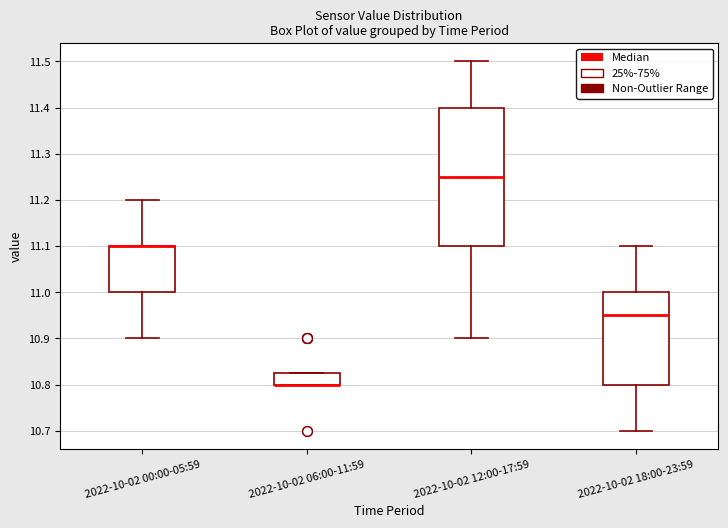

Reading left to right, transcribe this box plot: for each box, give where its median line is, the range the box spans, and where its two whiskers end, as read against the y-axis. The values are not printed on the chart, so give them approximately, as read against the axis.

2022-10-02 00:00-05:59: median 11.10 (drawn on the box's upper edge), box 11.00 to 11.10, whiskers 10.90 to 11.20
2022-10-02 06:00-11:59: median 10.80 (drawn on the box's lower edge), box 10.80 to 10.83, whiskers 10.80 to 10.83
2022-10-02 12:00-17:59: median 11.25, box 11.10 to 11.40, whiskers 10.90 to 11.50
2022-10-02 18:00-23:59: median 10.95, box 10.80 to 11.00, whiskers 10.70 to 11.10